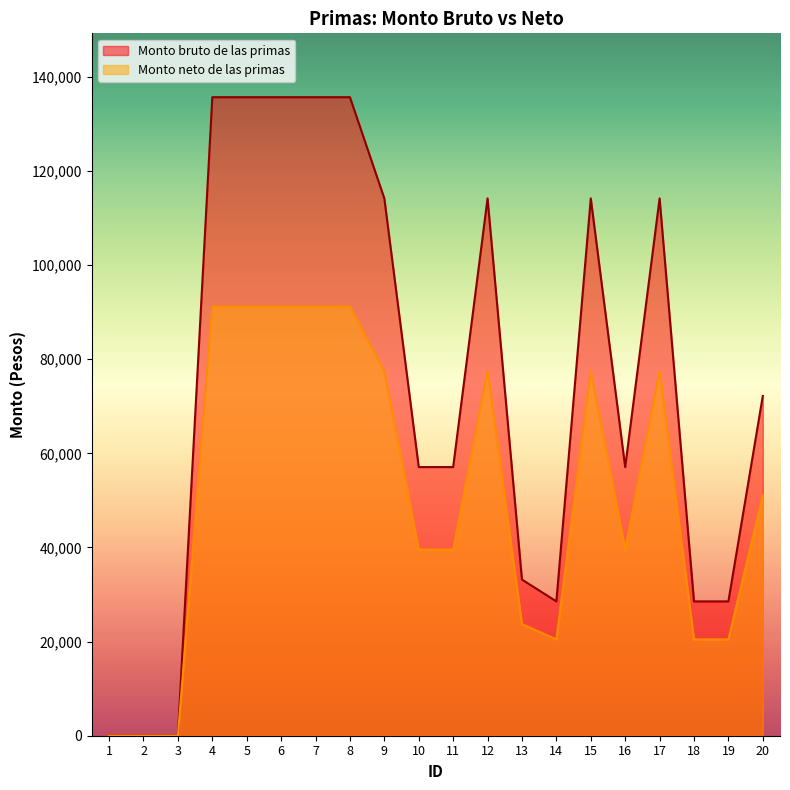

The Monto bruto de las primas series shows 87131.3 at 5. True or false?

False